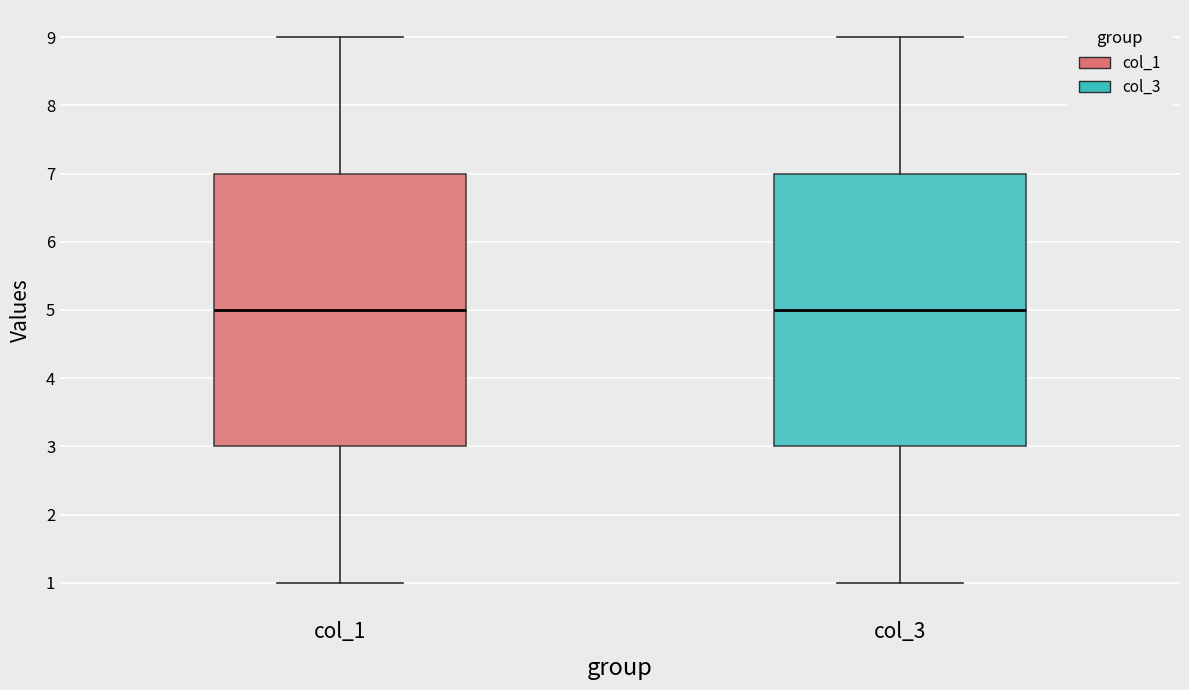

Reading left to right, read every box against the y-axis: the position of its median line, the range the box covers, and the ends of its whiskers. The values are not printed on the chart, so give them approximately, as read against the axis.

col_1: median 5, box 3 to 7, whiskers 1 to 9
col_3: median 5, box 3 to 7, whiskers 1 to 9